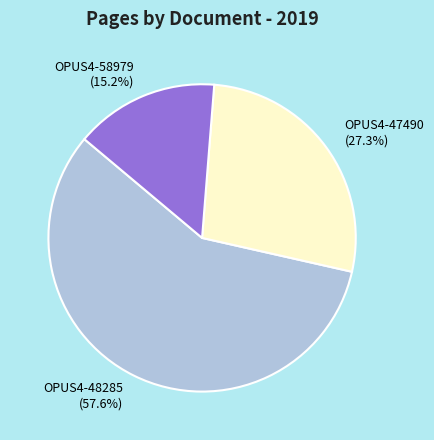

What percentage is the OPUS4-58979 slice, to the nearest percent?

15%